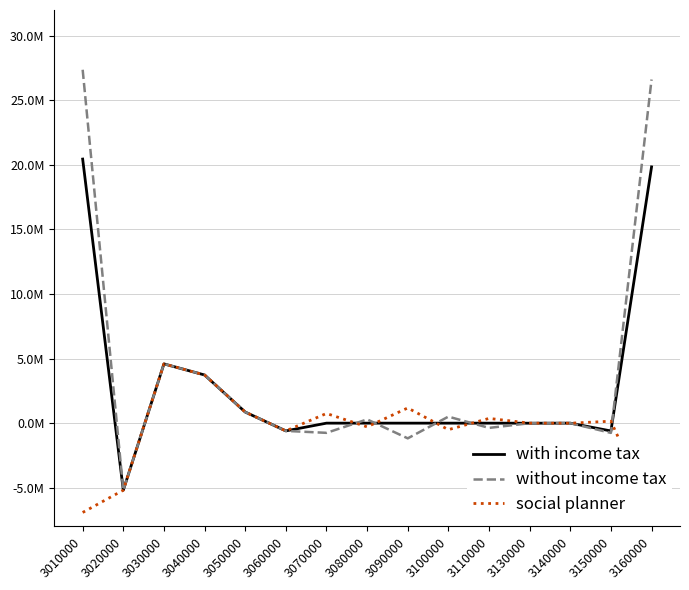

What are all the series names shown in the legend?

with income tax, without income tax, social planner